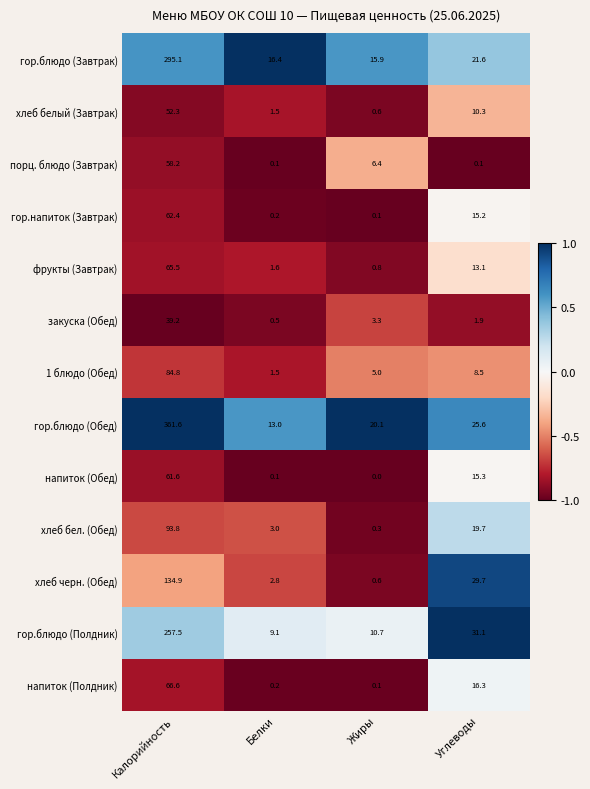

Which series has the largest range (max minus min)?

гор.блюдо (Обед)